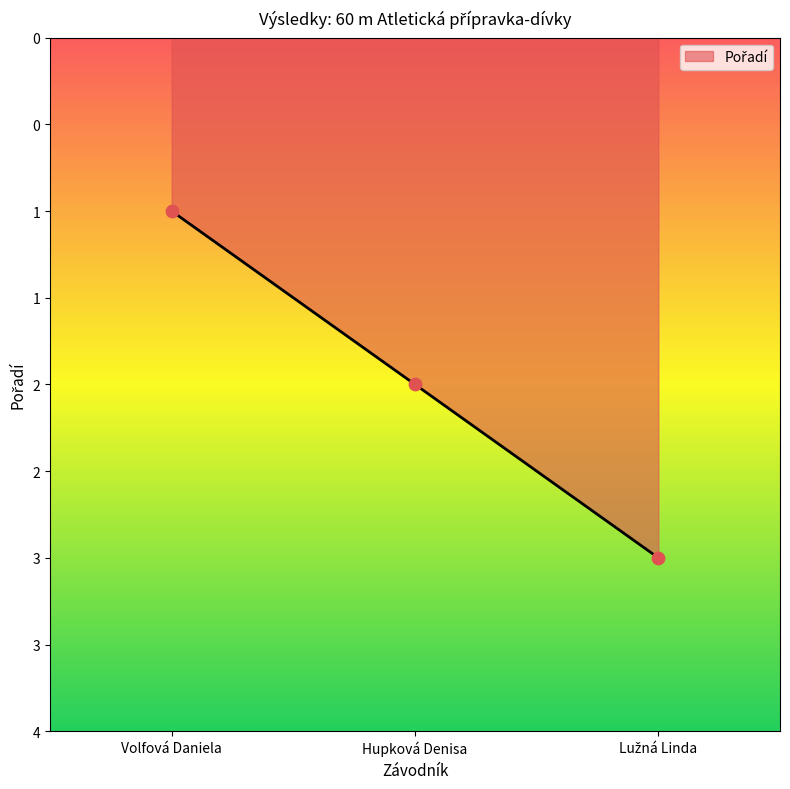

Between Hupková Denisa and Lužná Linda, which is larger?

Lužná Linda